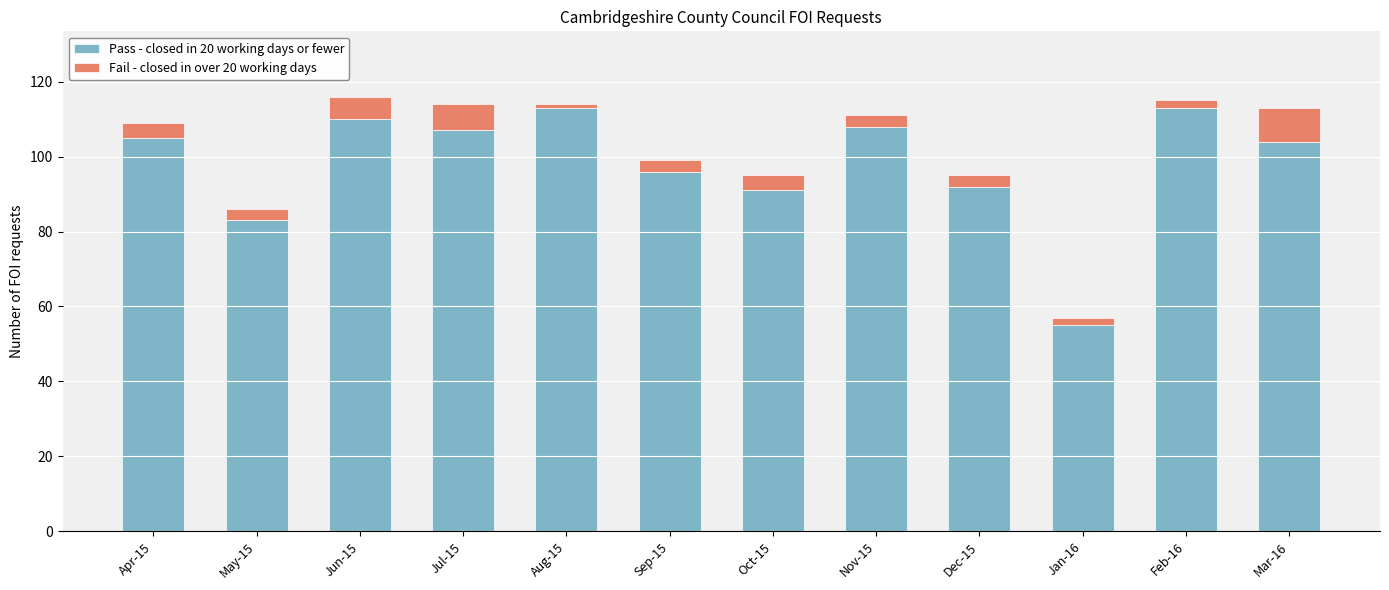

The Pass - closed in 20 working days or fewer series shows 81 at Jan-16. True or false?

False